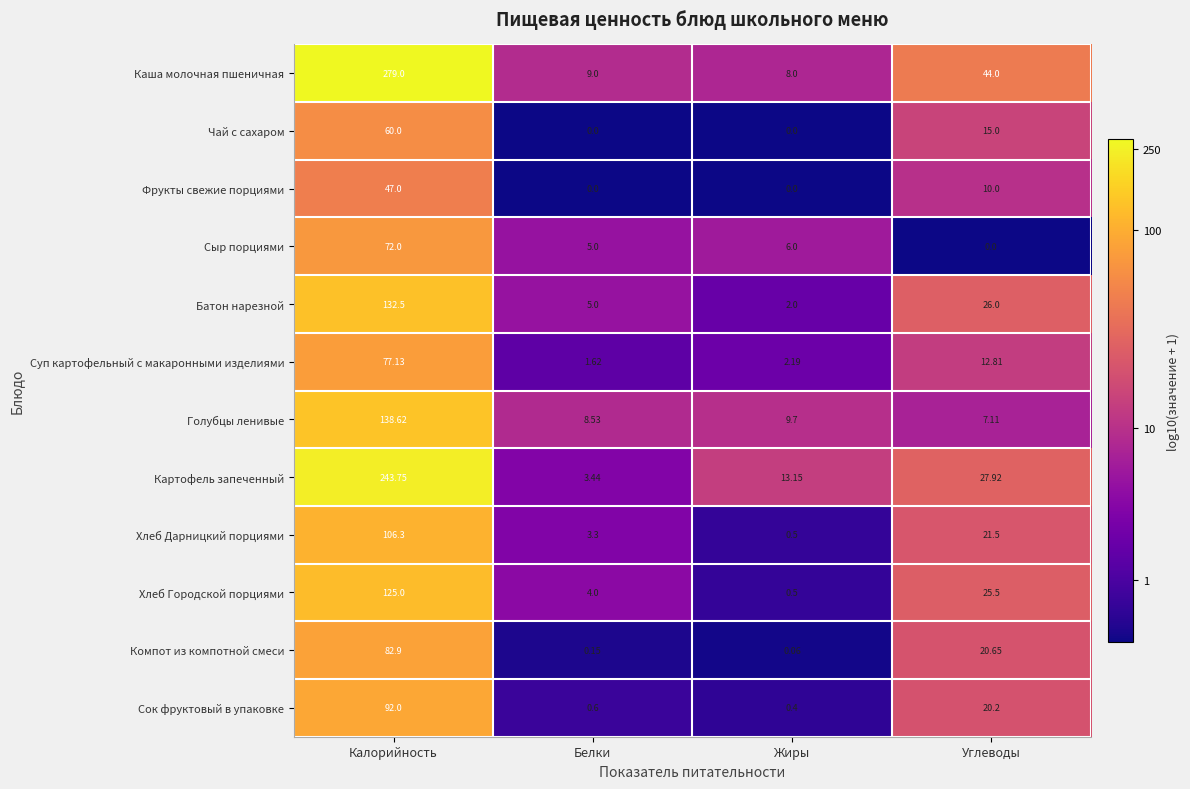

At which label is Чай с сахаром closest to 30?

Углеводы